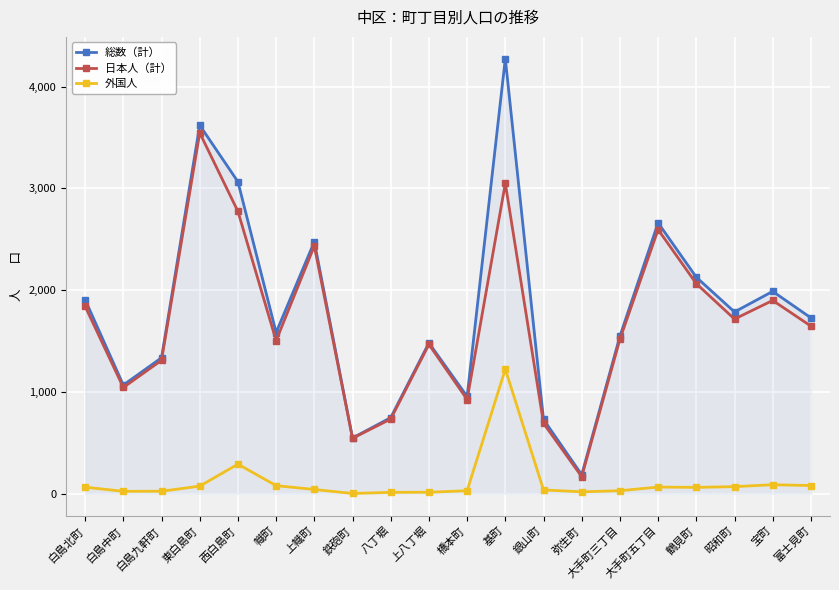

Which series has the widest spread of values?

総数（計）